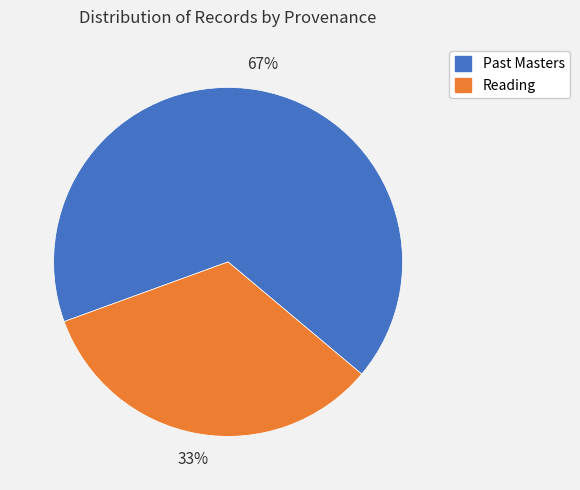

To the nearest percent, what is the average slice percentage?

50%